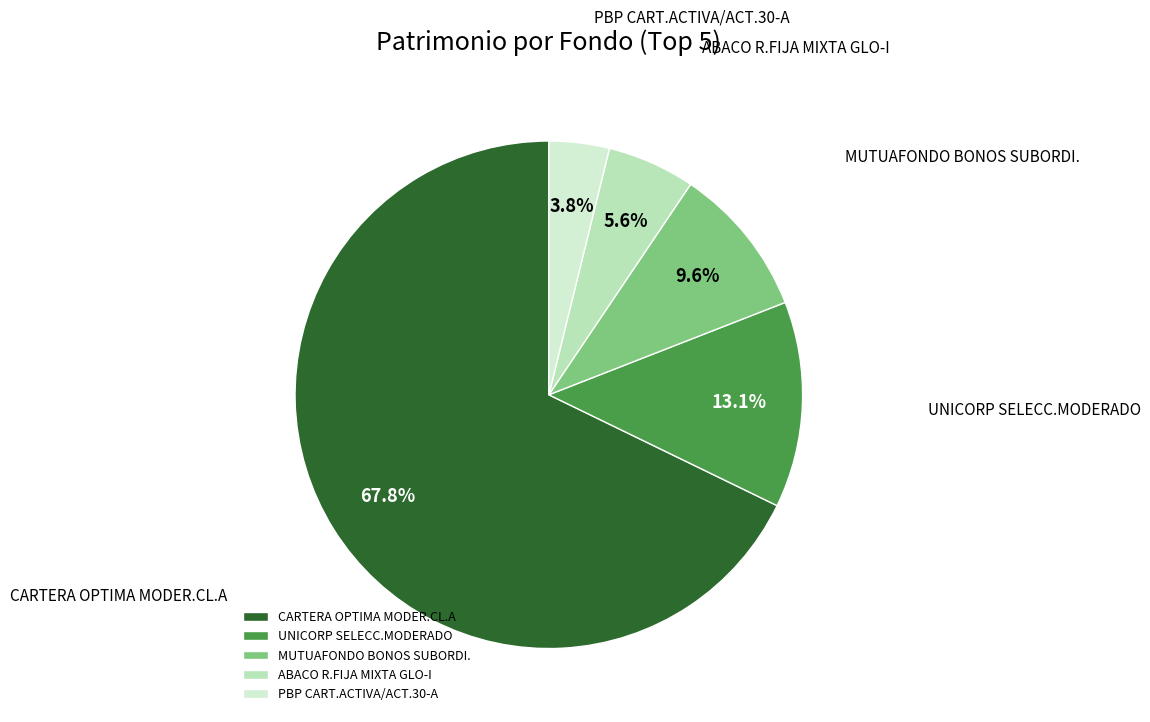

Which slice is the smallest?

PBP CART.ACTIVA/ACT.30-A